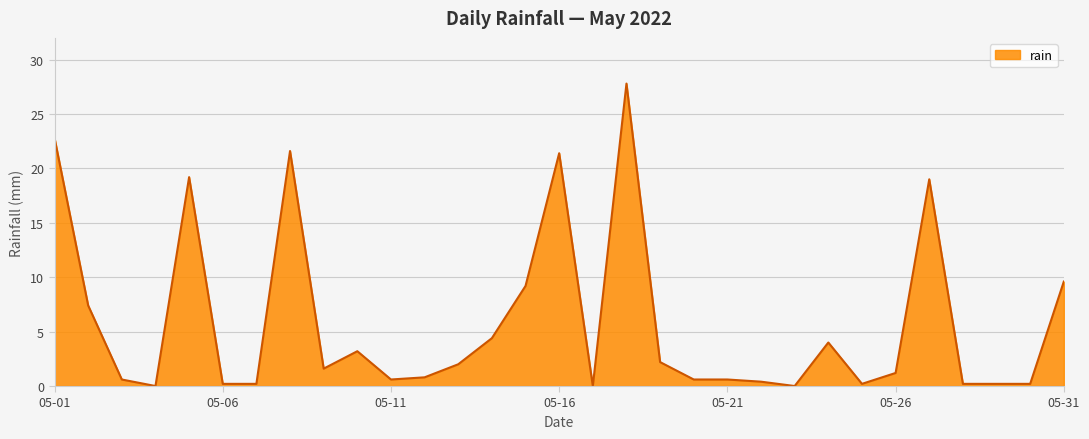

True or false: the data has more than 2 interior local peaks.

True